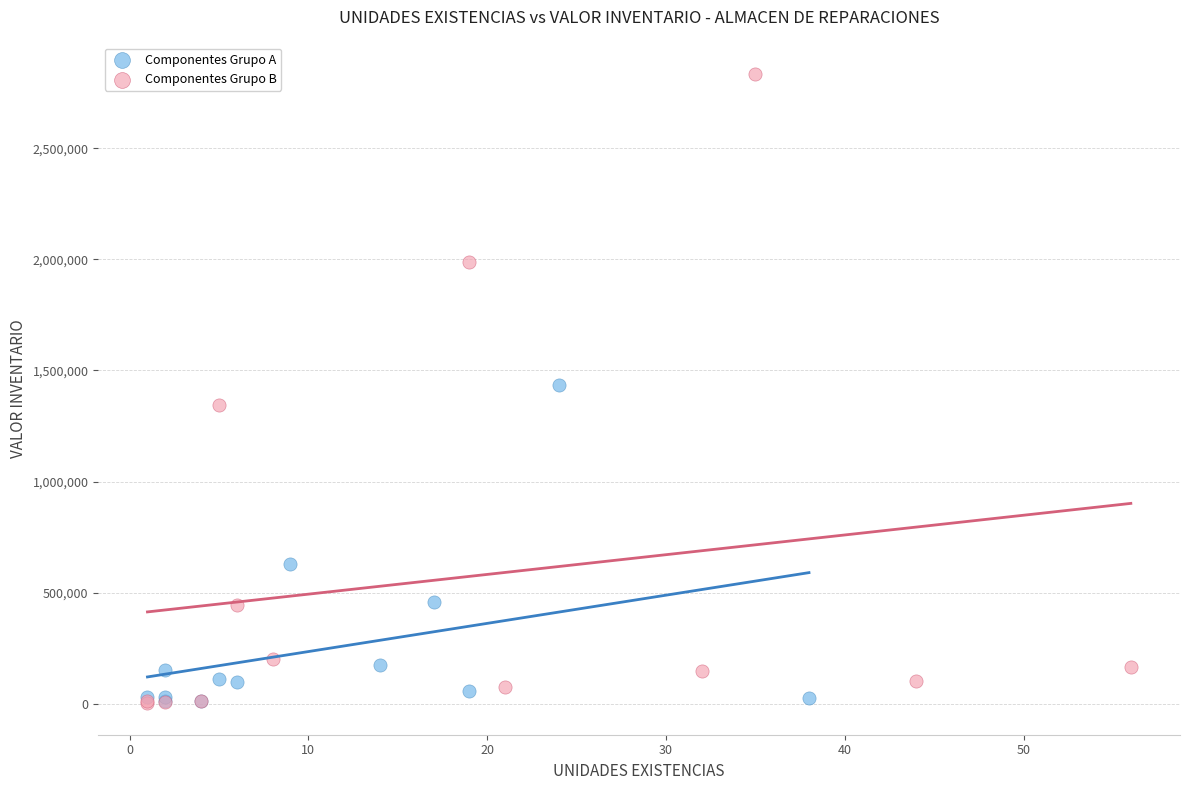

Which series reaches the maximum Y coordinate?

Componentes Grupo B